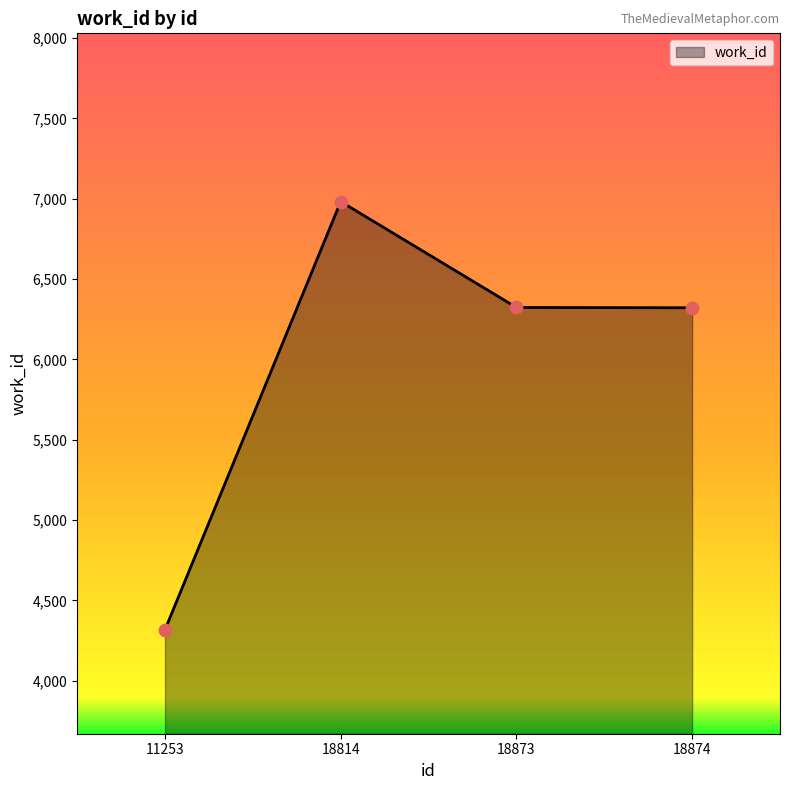

What is the ratio of the value at 18814 to the value at 11253?

1.6